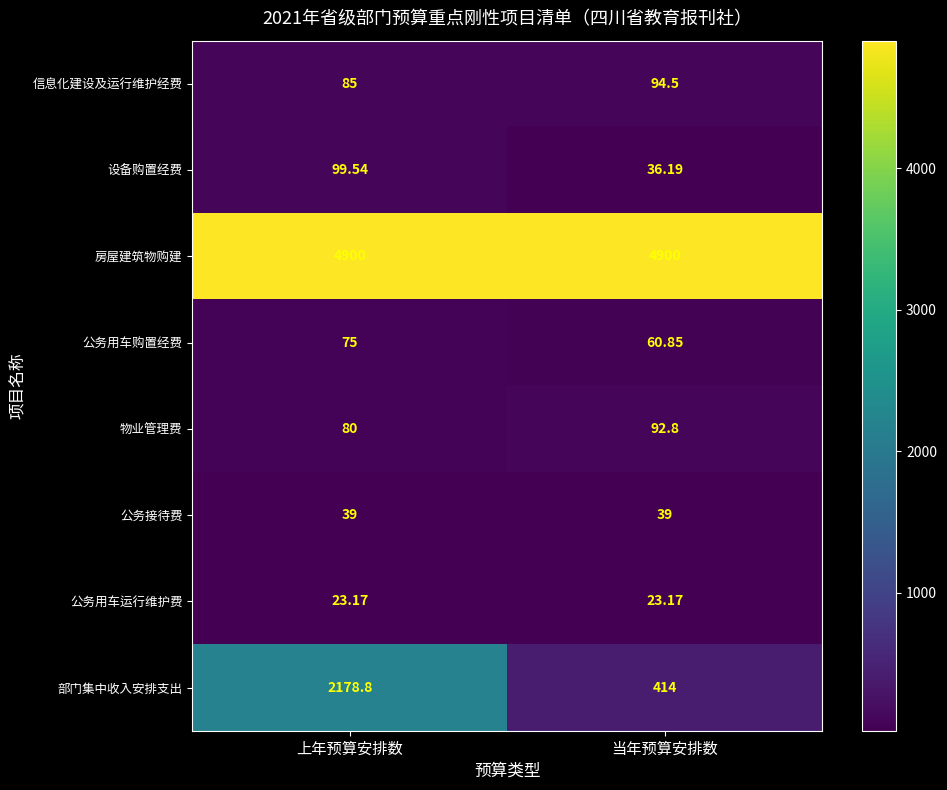

What is the greatest value displayed?

4900.0